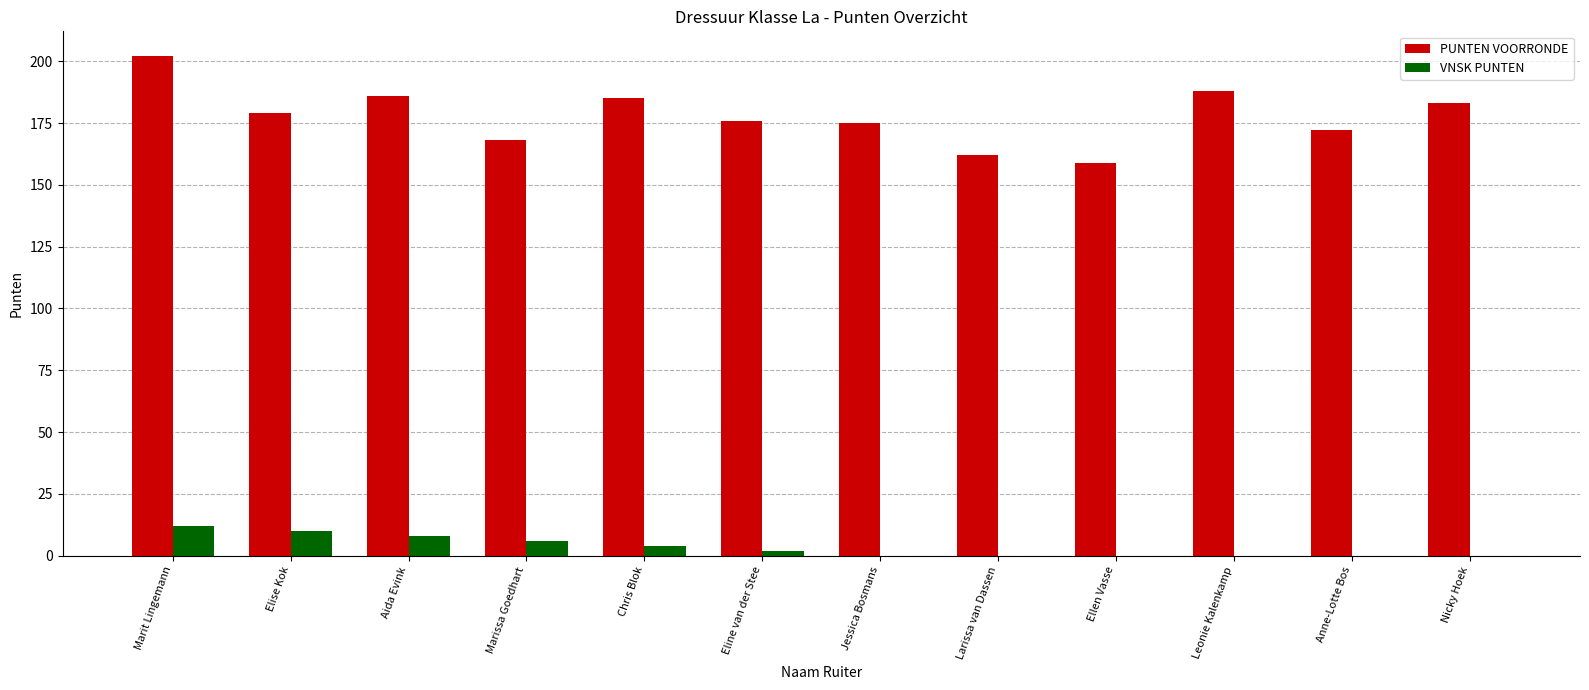

What is the highest value of the PUNTEN VOORRONDE series?

202